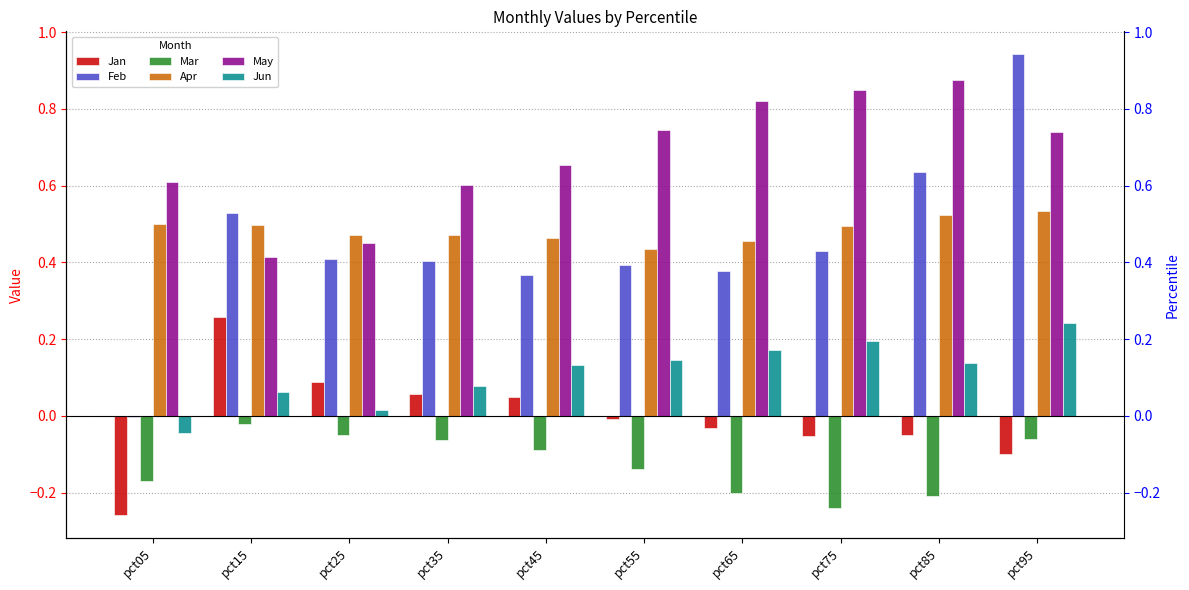

Which series has the largest range (max minus min)?

Feb